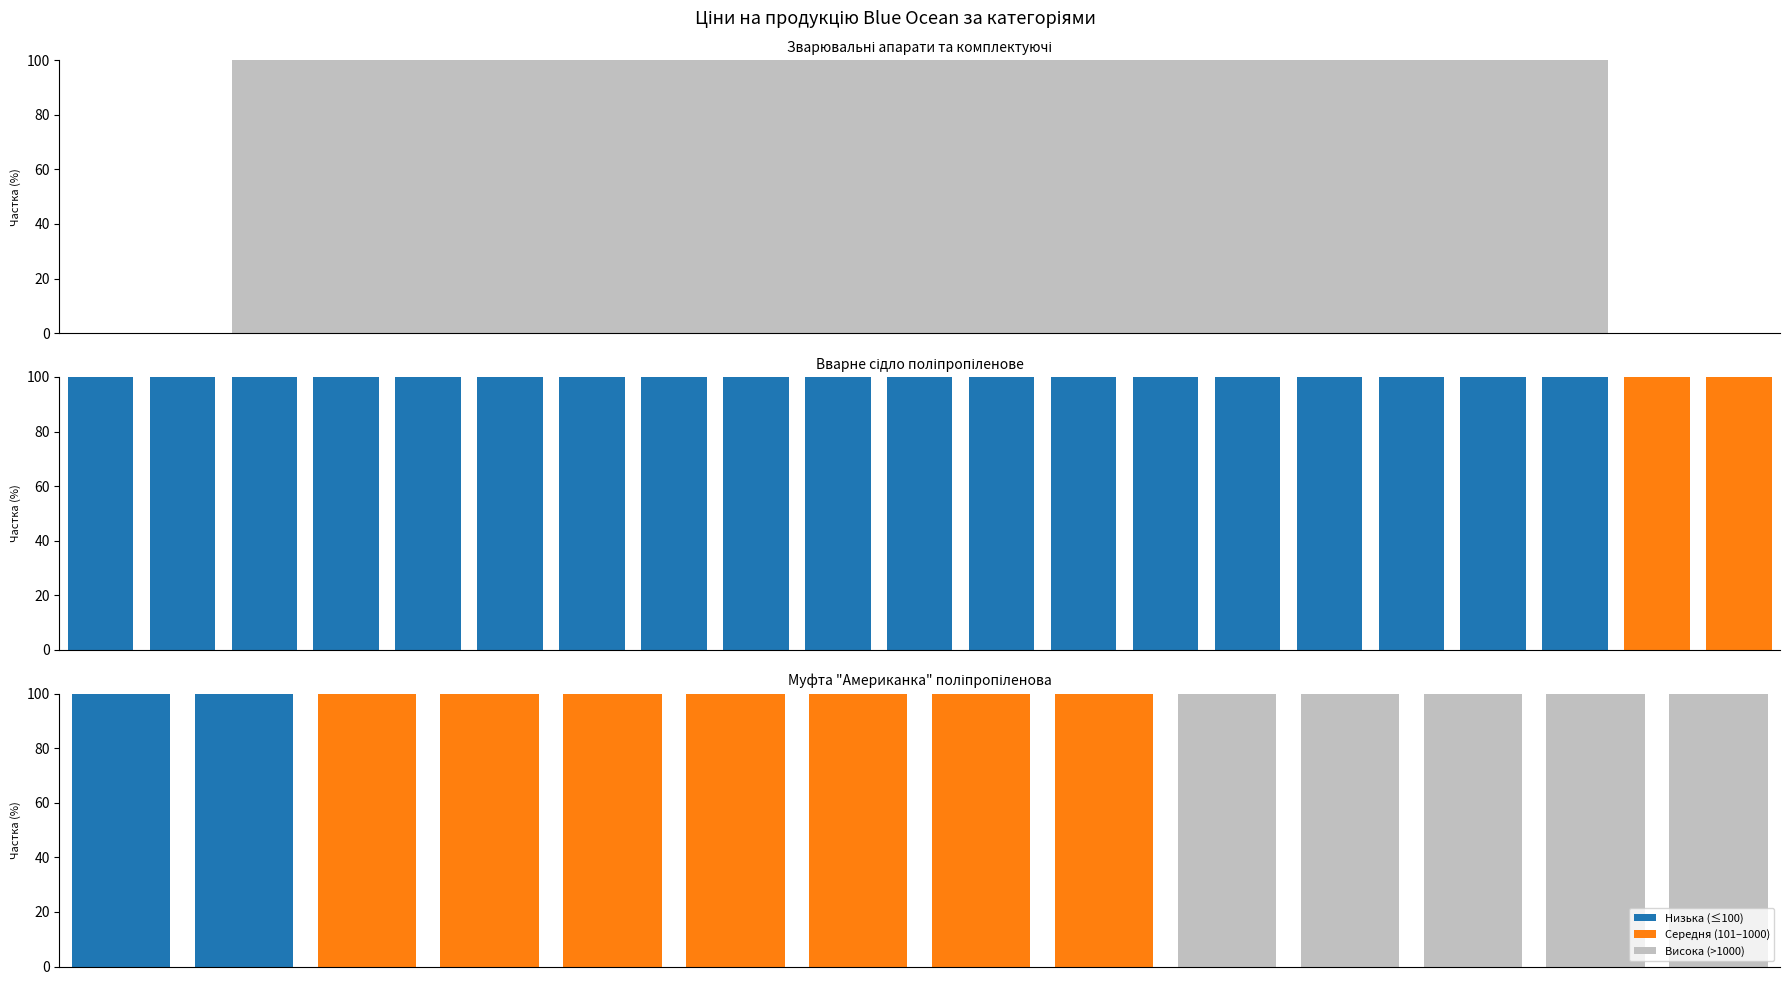

Which has a higher value, 13 or 10?

13